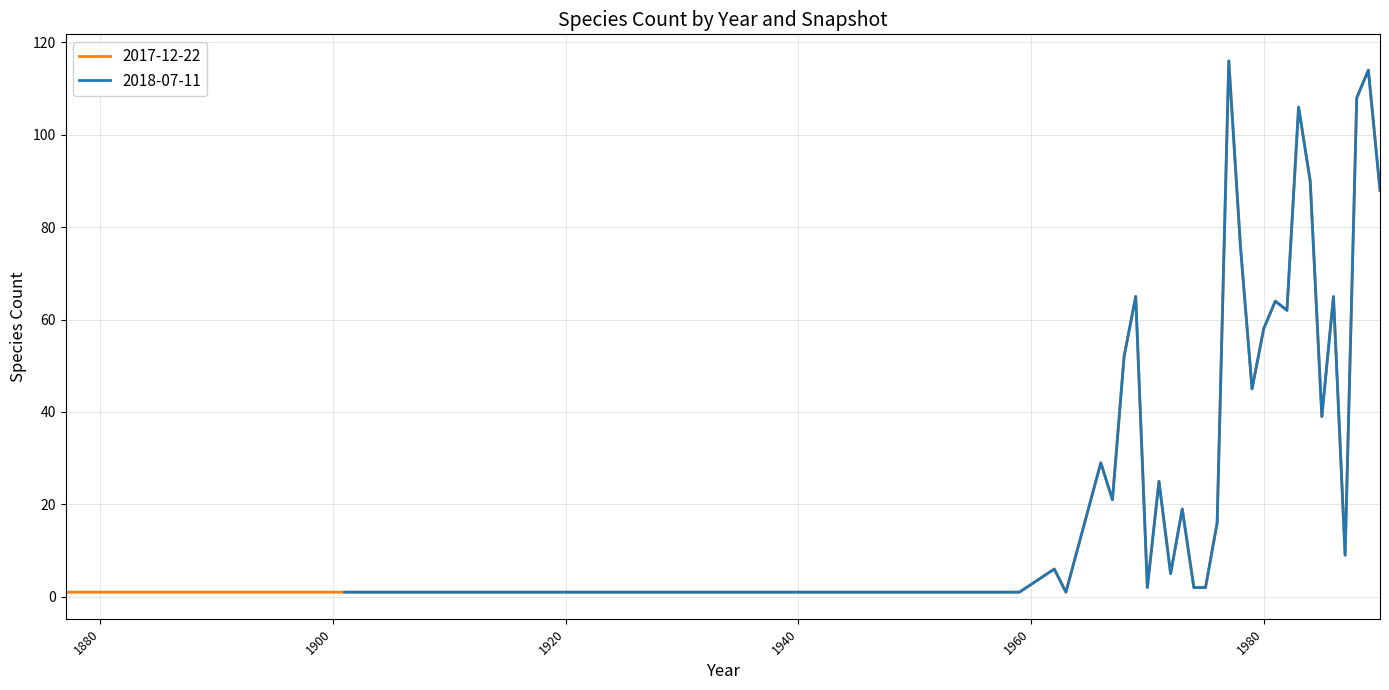

Is this an area chart (filled region under the line)?

No